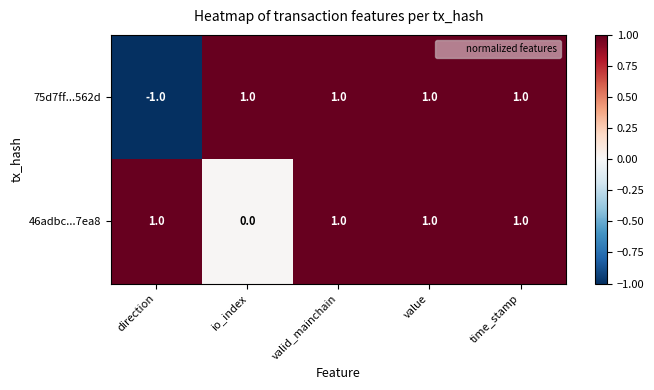

Which series has the largest total across all categories?

46adbc...7ea8